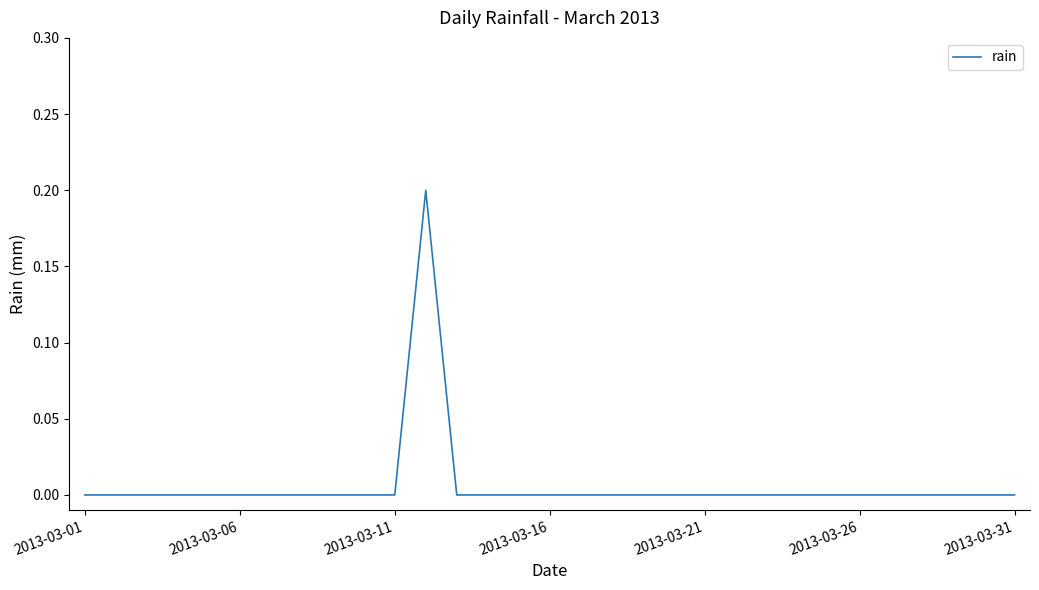

At which category does the chart reach its peak across all series?

11